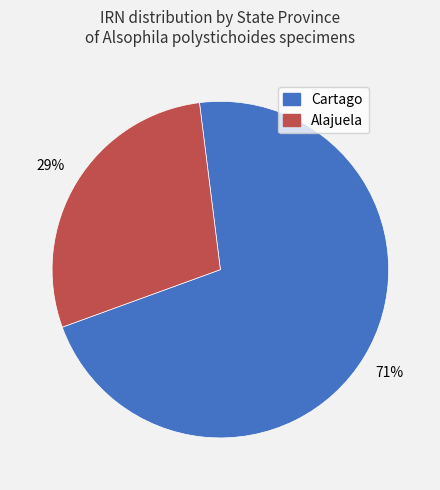

Is there any slice that represents more than half of the pie?

Yes